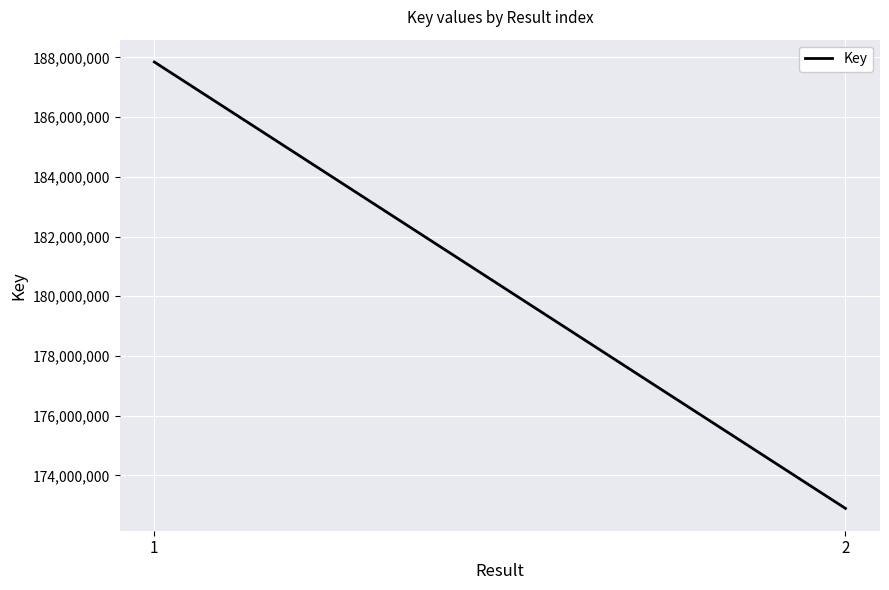

What is the change in value from 1 to 2?

-14946546